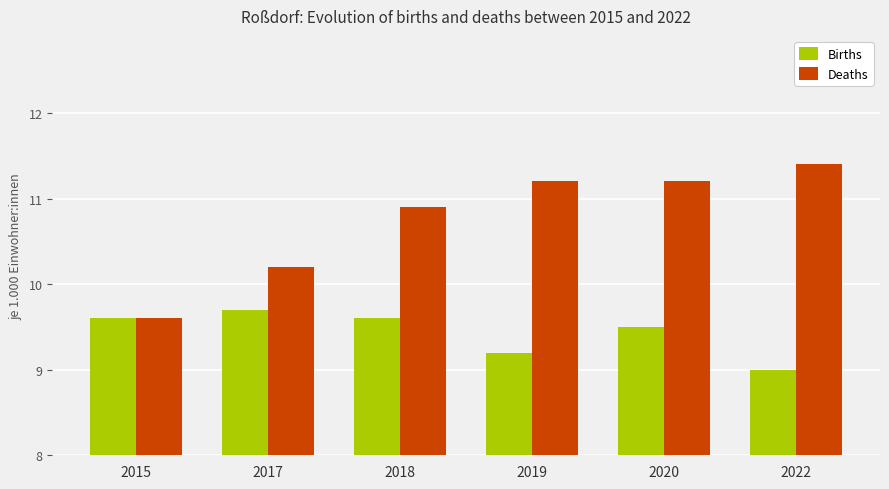

What is the value of the Births bar at the 4th from the left?

9.2